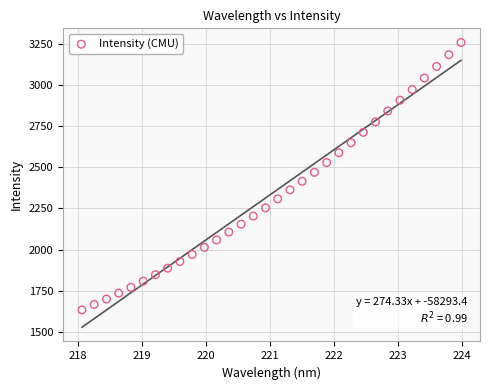

What is the range of X values (max minus min)?

5.9